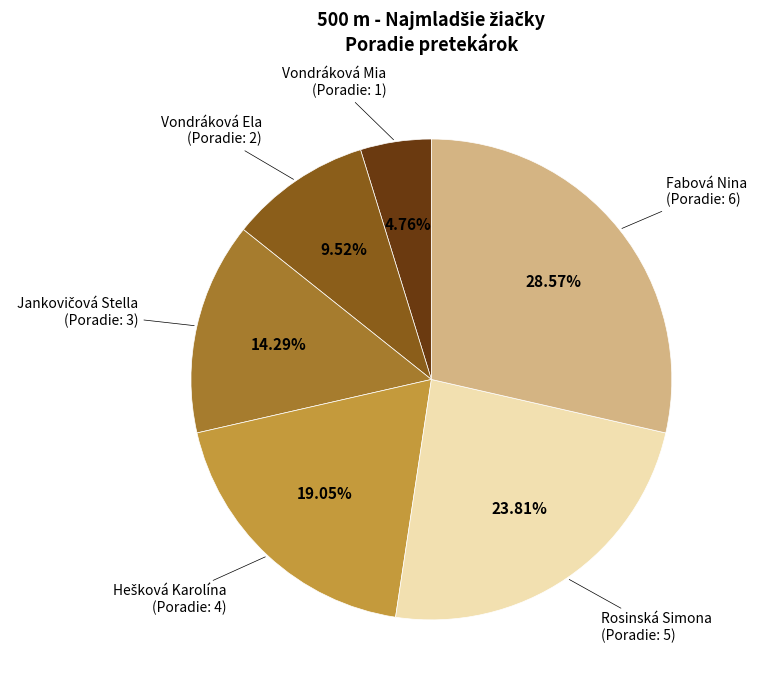

To the nearest percent, what is the combined percentage of Rosinská Simona and Vondráková Ela?

33%